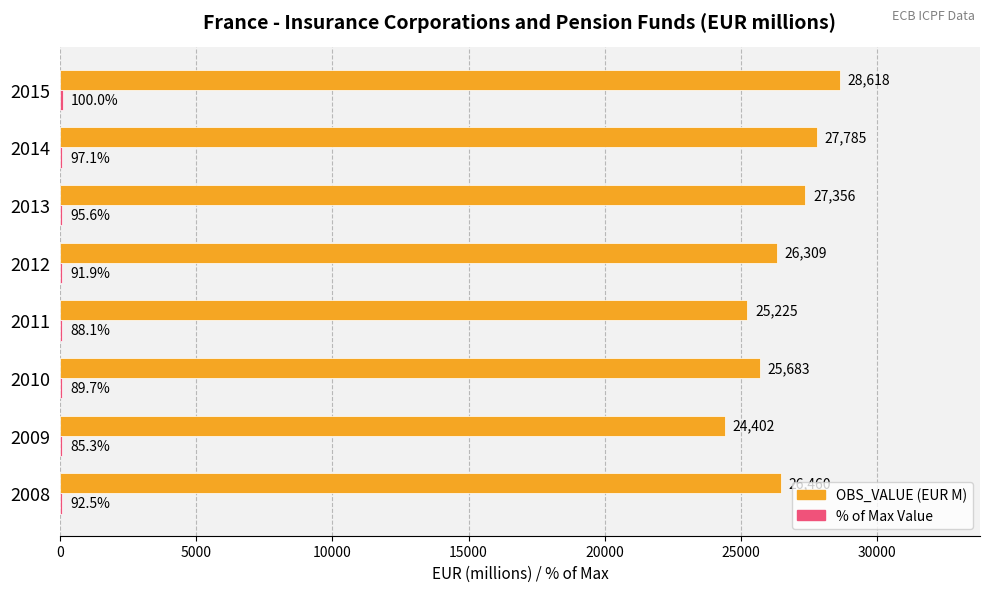

At which category is the sum across all series the highest?

2015